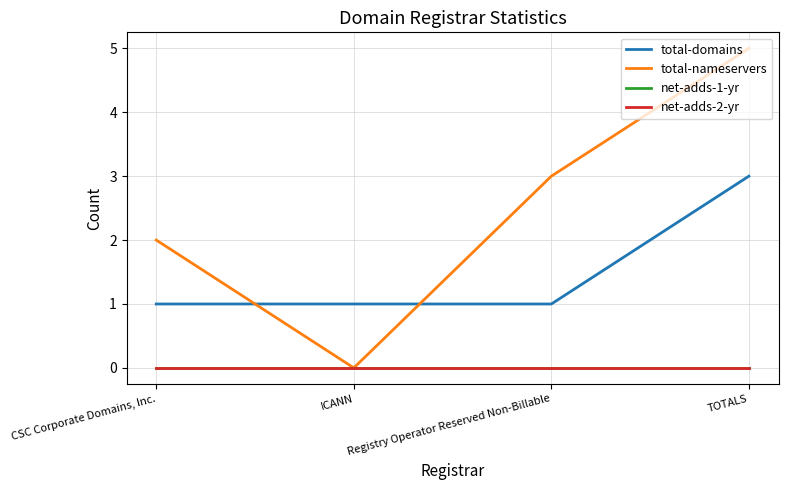

Is this an area chart (filled region under the line)?

No